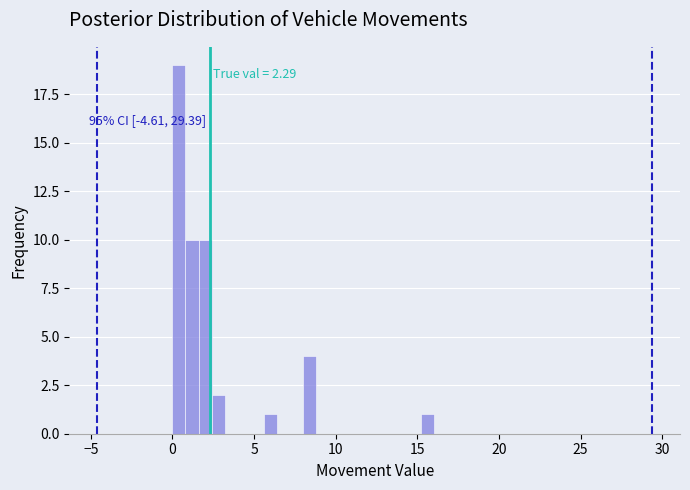

Read against the x-axis, roughly where is the centre of the tallest bar?

0.5